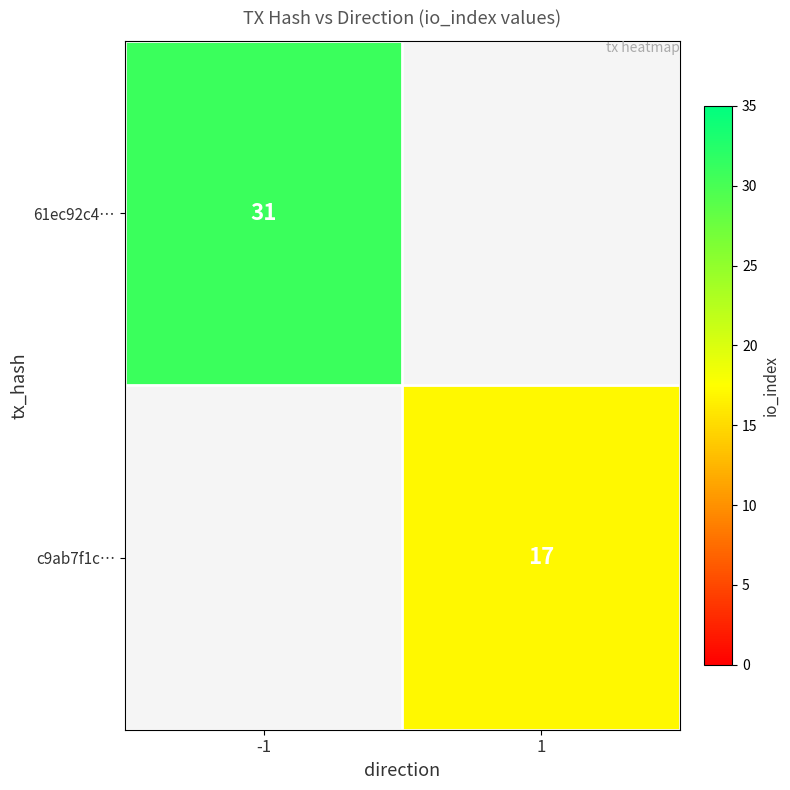

True or false: c9ab7f1c… has a value of 29 at 1.

False